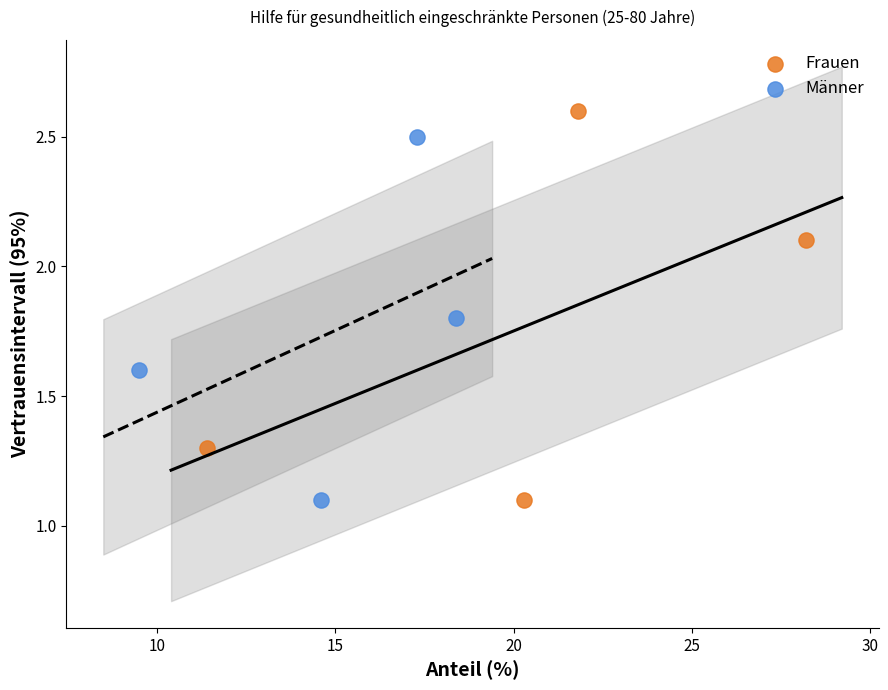

Which series reaches the maximum Y coordinate?

Frauen